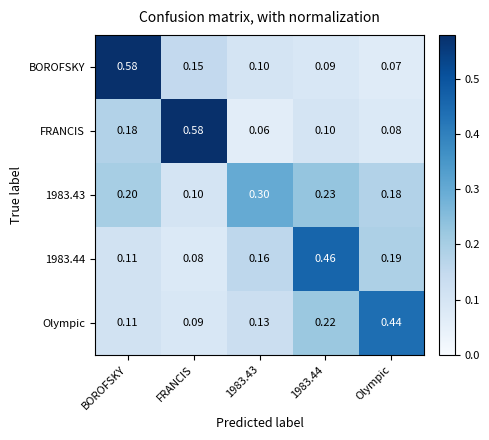

At how many categories does at least one series exceed 0?

5